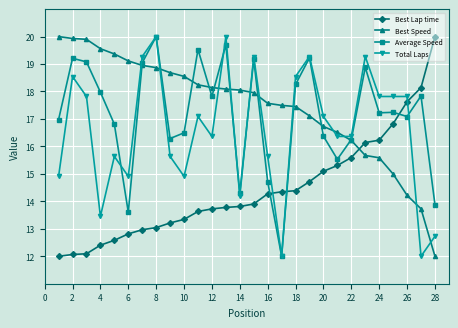

What is the difference between the second highest and minimum values in the Average Speed series?

7.7